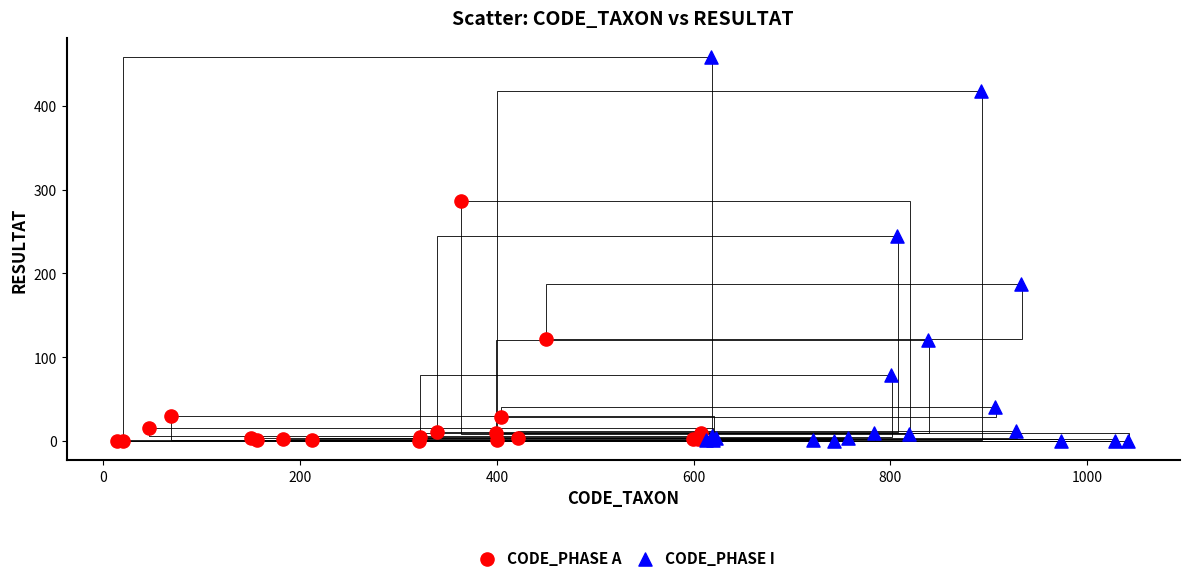

Which series reaches the maximum Y coordinate?

CODE_PHASE I